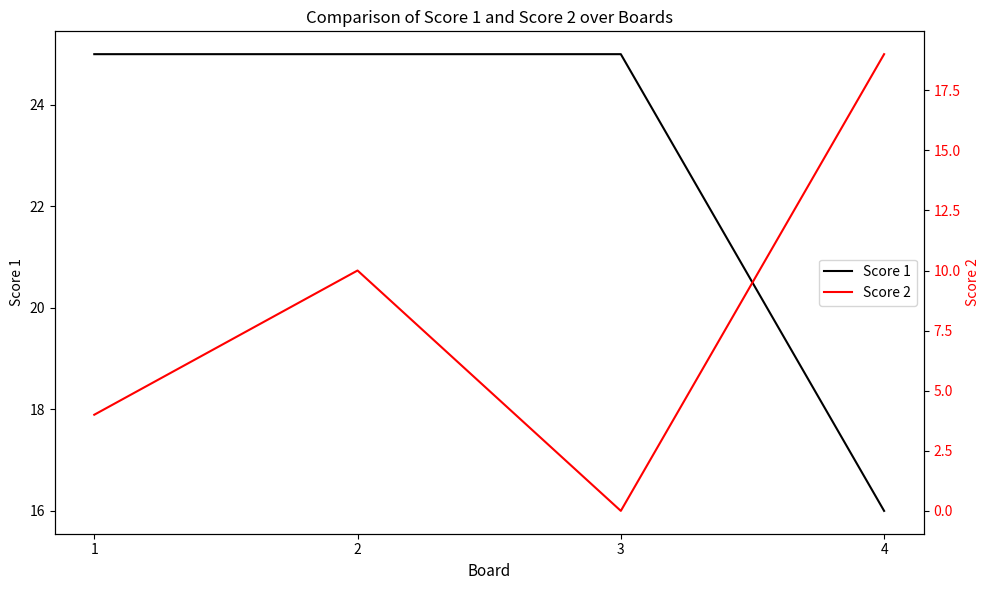

Where is the first local minimum for Score 2?

3